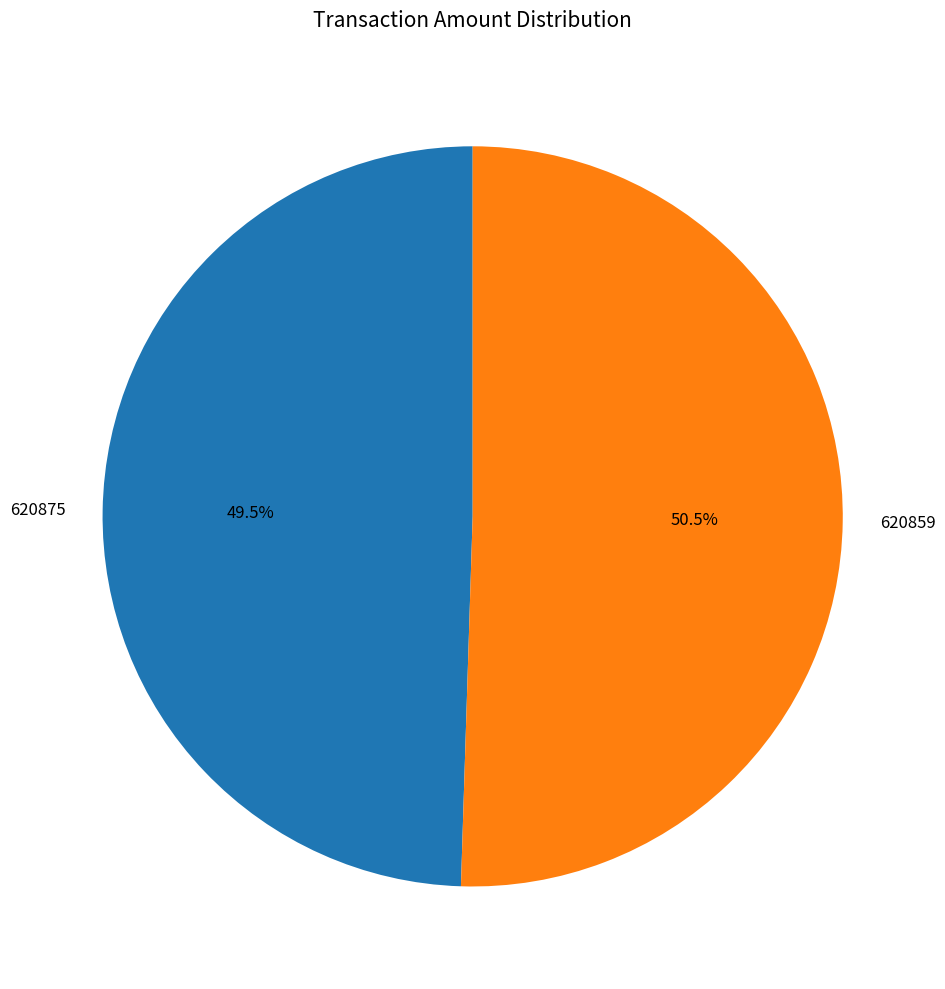

Does any single category account for the majority?

Yes